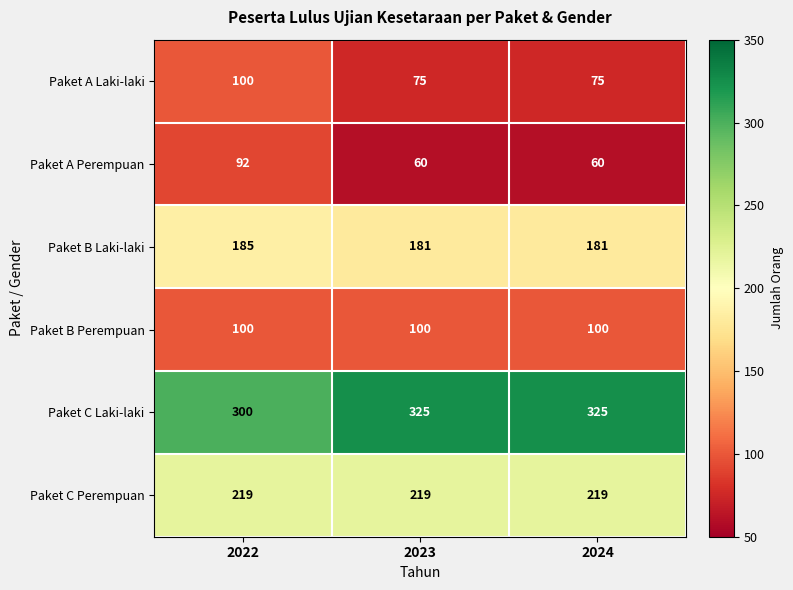

The Paket B Laki-laki series shows 53 at 2023. True or false?

False